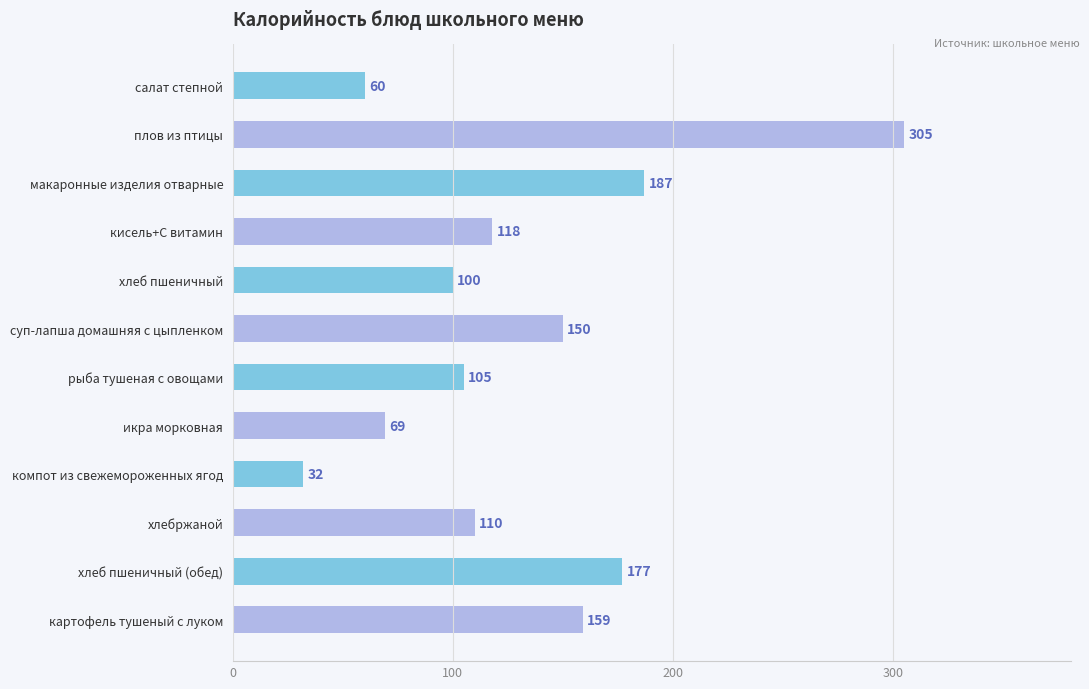

Between хлеб пшеничный and икра морковная, which is larger?

хлеб пшеничный